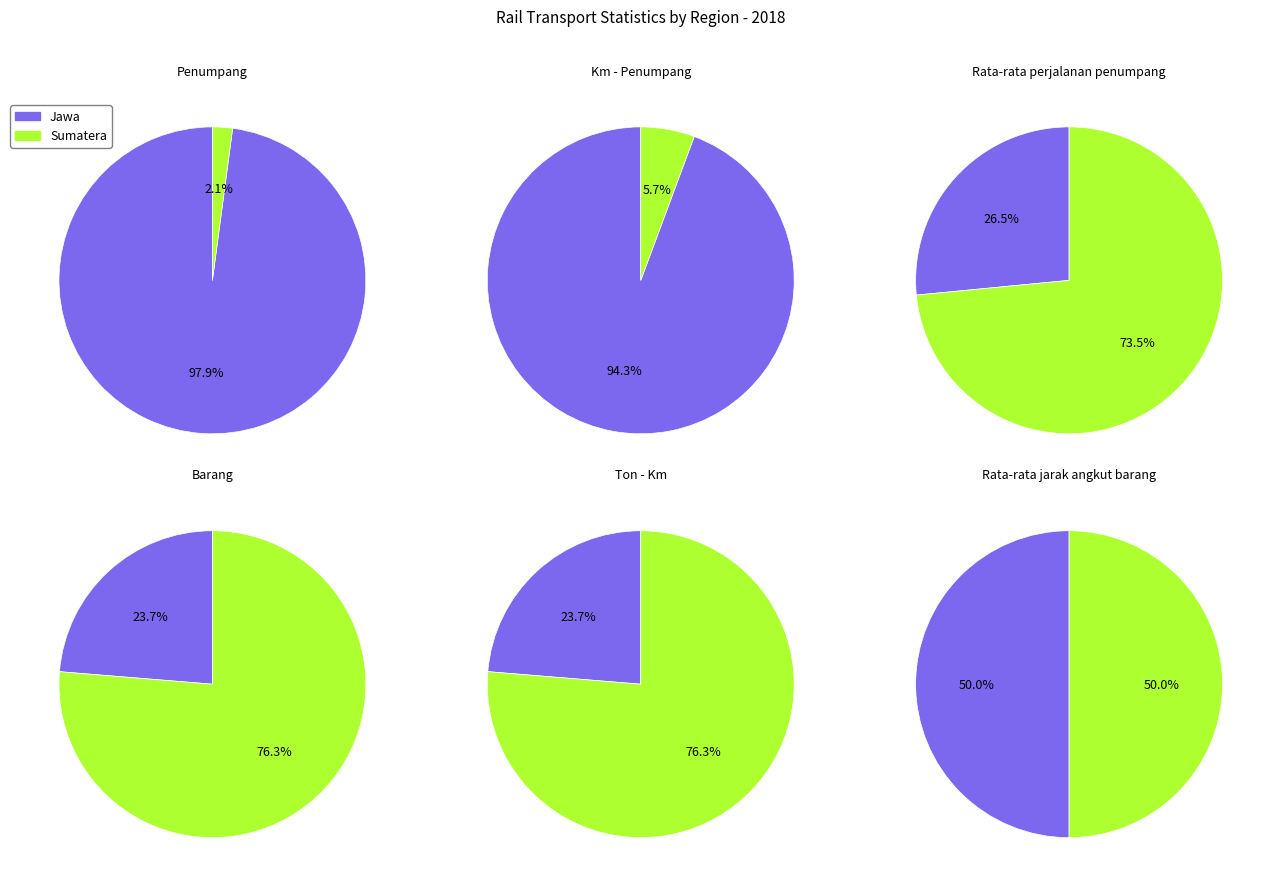

How much of the chart is everything except Sumatera?

97.9%